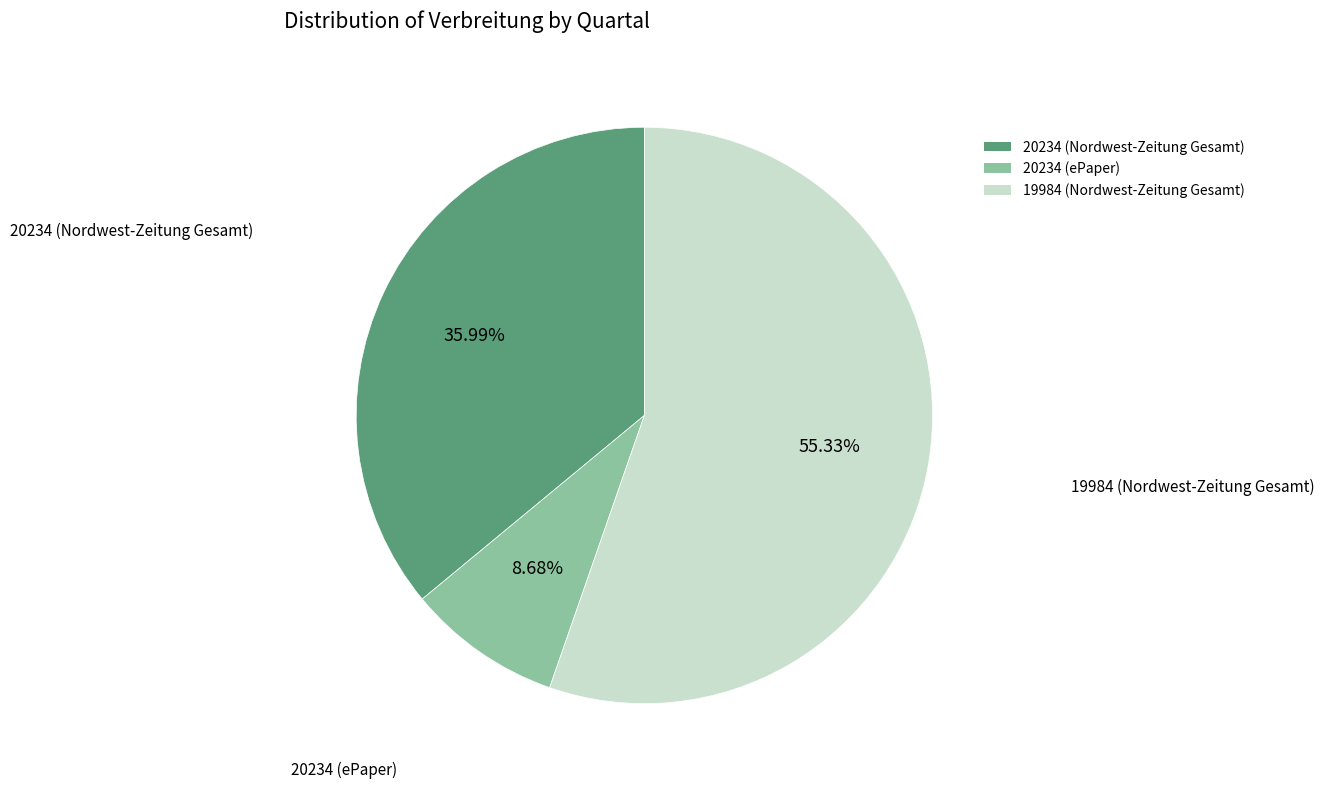

How much of the chart is everything except 20234 (Nordwest-Zeitung Gesamt)?

64.0%